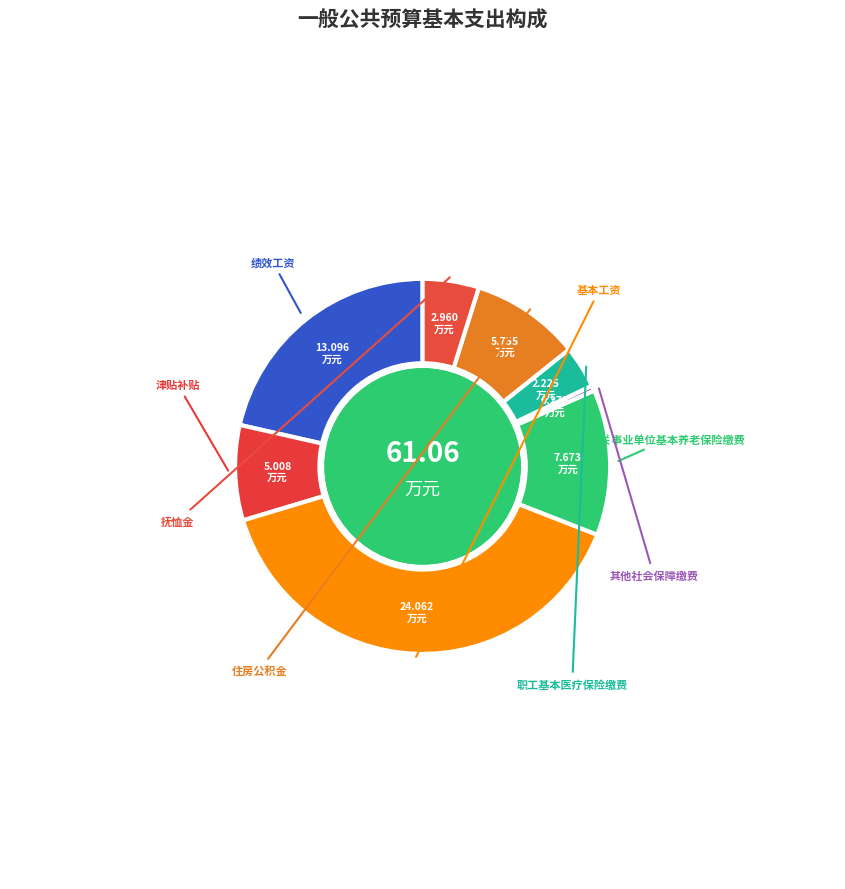

How many segments does this pie chart have?

8